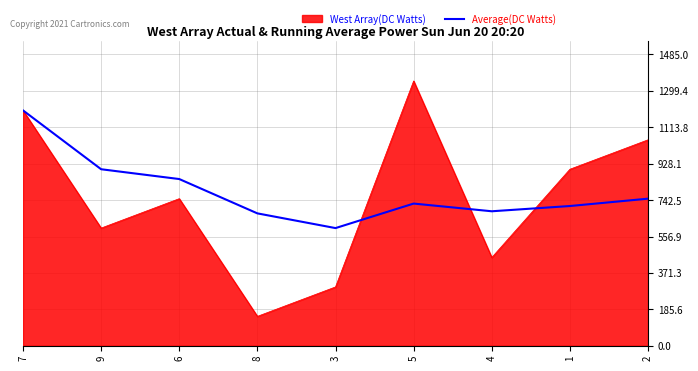

The value of West Array(DC Watts) at 5 is 2328.2. True or false?

False